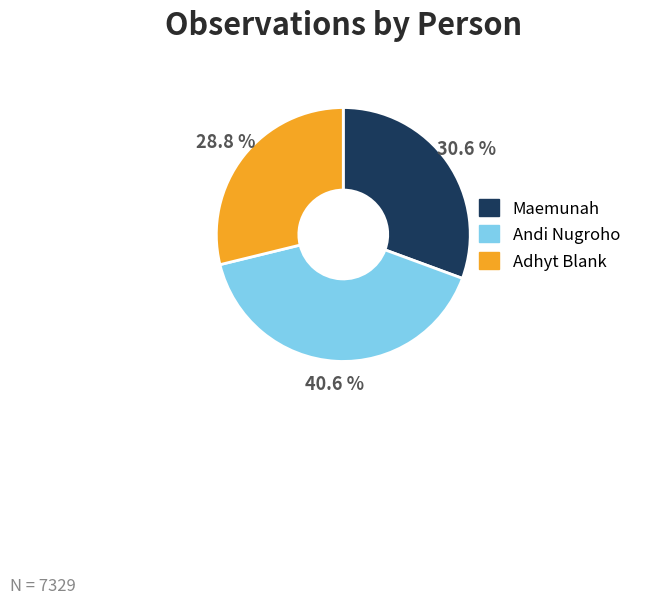

Is there any slice that represents more than half of the pie?

No